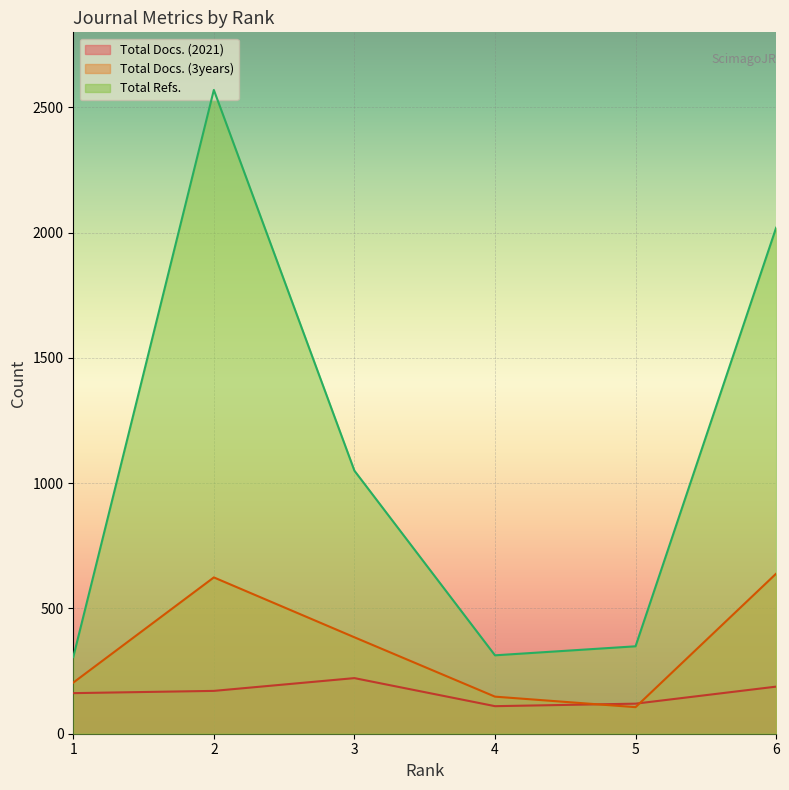

Which series changed the most between 2 and 4?

Total Refs.